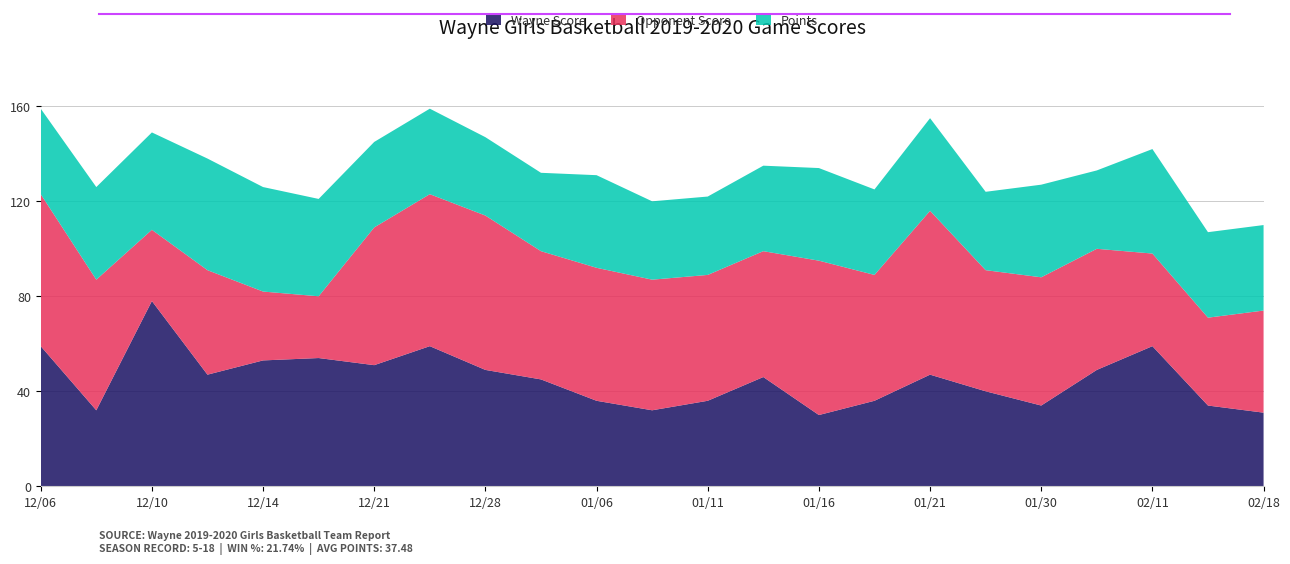

Reading left to right, extract all data points from this chart.

Wayne Score: 59	32	78	47	53	54	51	59	49	45	36	32	36	46	30	36	47	40	34	49	59	34	31
Opponent Score: 64	55	30	44	29	26	58	64	65	54	56	55	53	53	65	53	69	51	54	51	39	37	43
Points: 36	39	41	47	44	41	36	36	33	33	39	33	33	36	39	36	39	33	39	33	44	36	36